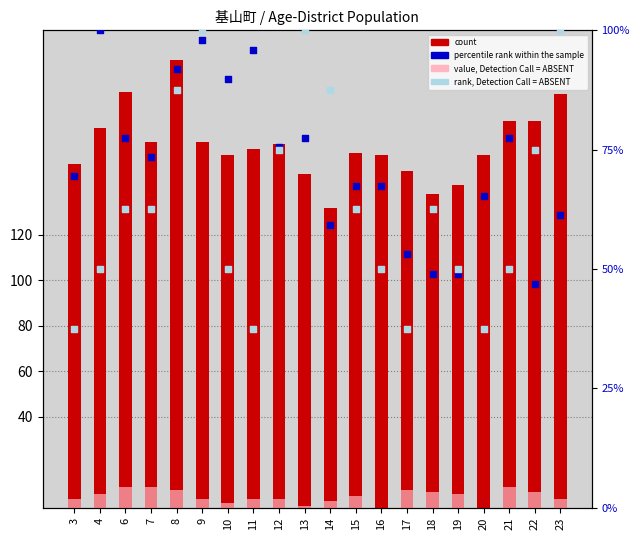

Is the value of count at 16 greater than the value of value, Detection Call = ABSENT at 7?

Yes